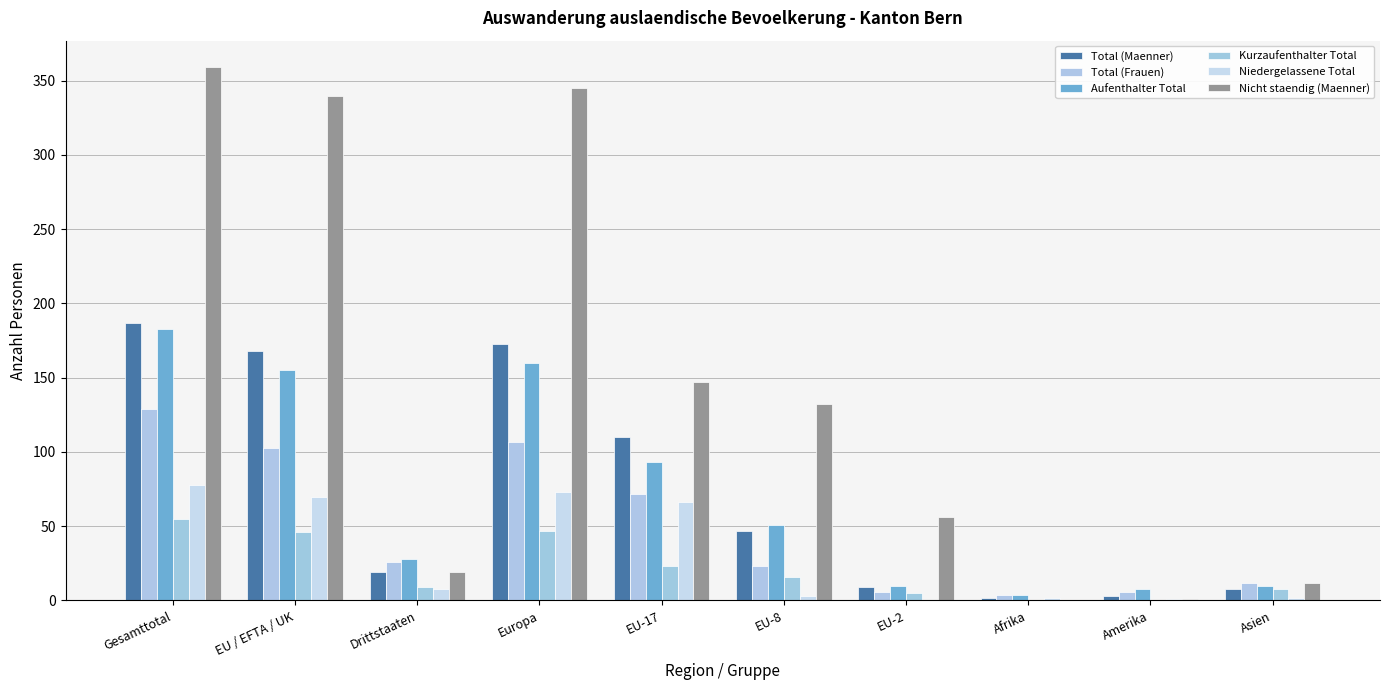

Reading right to left, extract all data points from this chart.

Total (Maenner): 8	3	2	9	47	110	173	19	168	187
Total (Frauen): 12	6	4	6	23	72	107	26	103	129
Aufenthalter Total: 10	8	4	10	51	93	160	28	155	183
Kurzaufenthalter Total: 8	0	0	5	16	23	47	9	46	55
Niedergelassene Total: 2	1	2	0	3	66	73	8	70	78
Nicht staendig (Maenner): 12	1	0	56	132	147	345	19	340	359